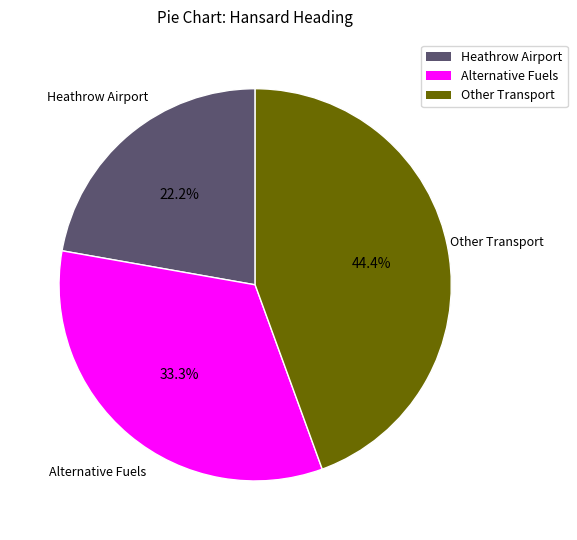

What portion of the pie excludes Heathrow Airport?

77.8%